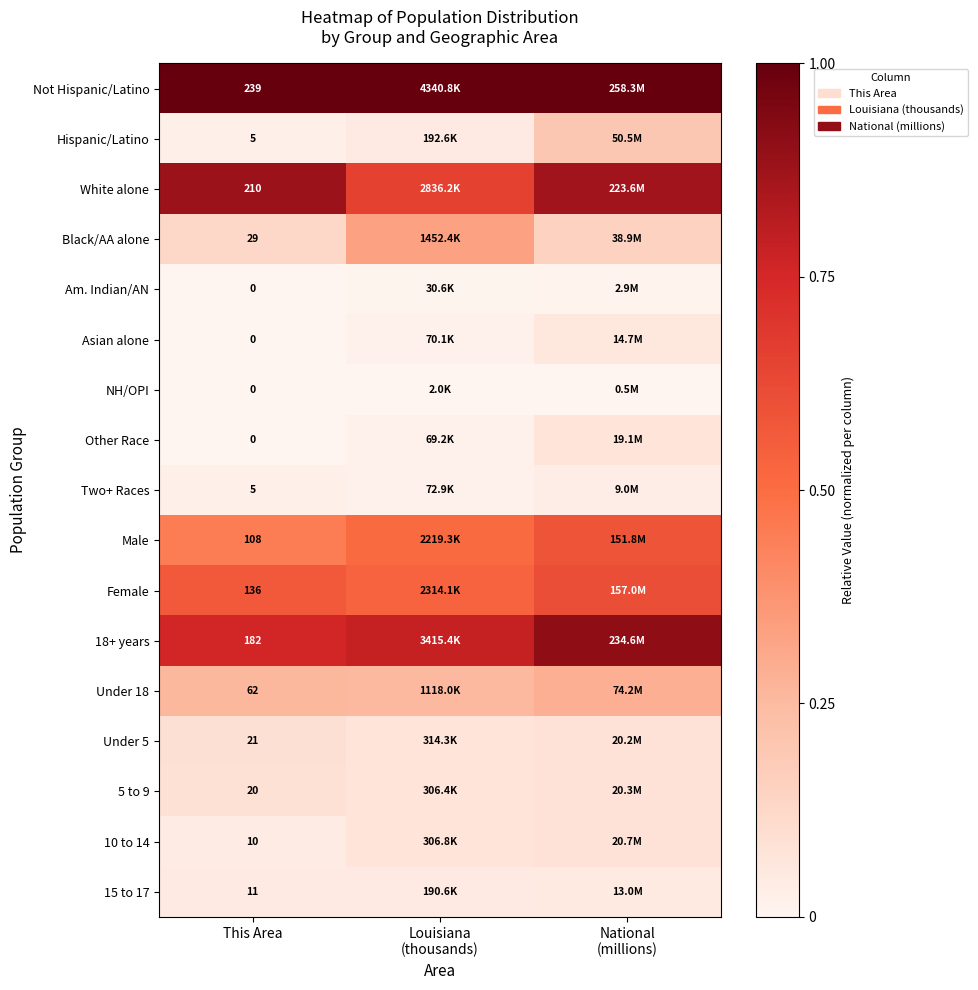

Is the value of Am. Indian/AN at This Area greater than the value of 18+ years at This Area?

No